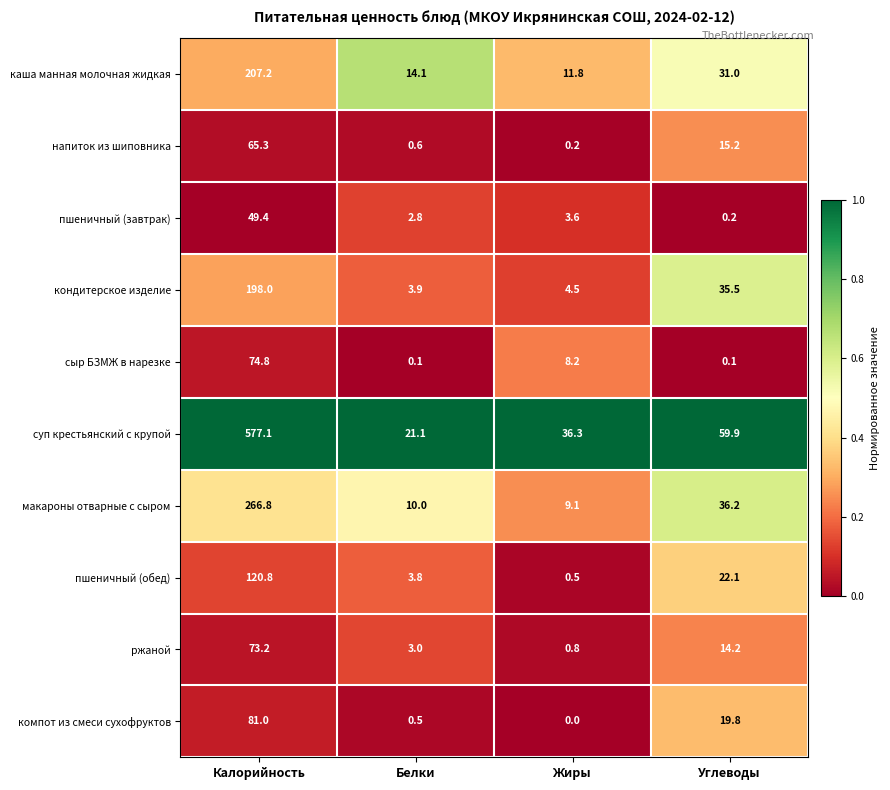

List the series in order of their peak value, lowest first.

пшеничный (завтрак), напиток из шиповника, ржаной, сыр БЗМЖ в нарезке, компот из смеси сухофруктов, пшеничный (обед), кондитерское изделие, каша манная молочная жидкая, макароны отварные с сыром, суп крестьянский с крупой